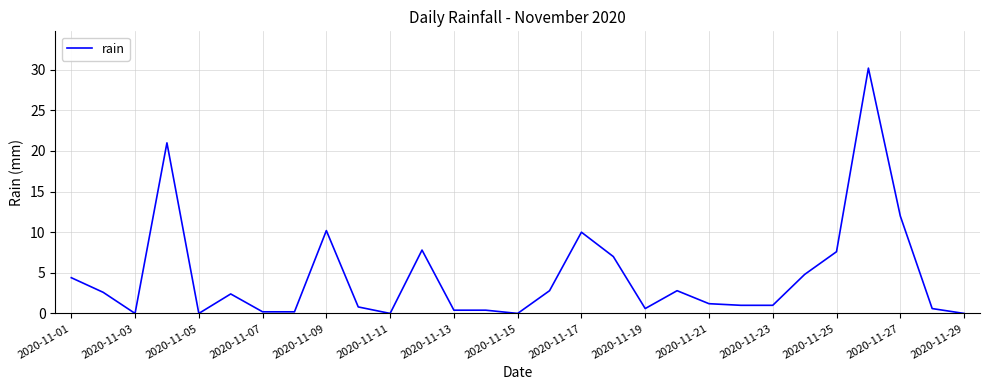

What is the difference between the second highest and second lowest values?

21.0